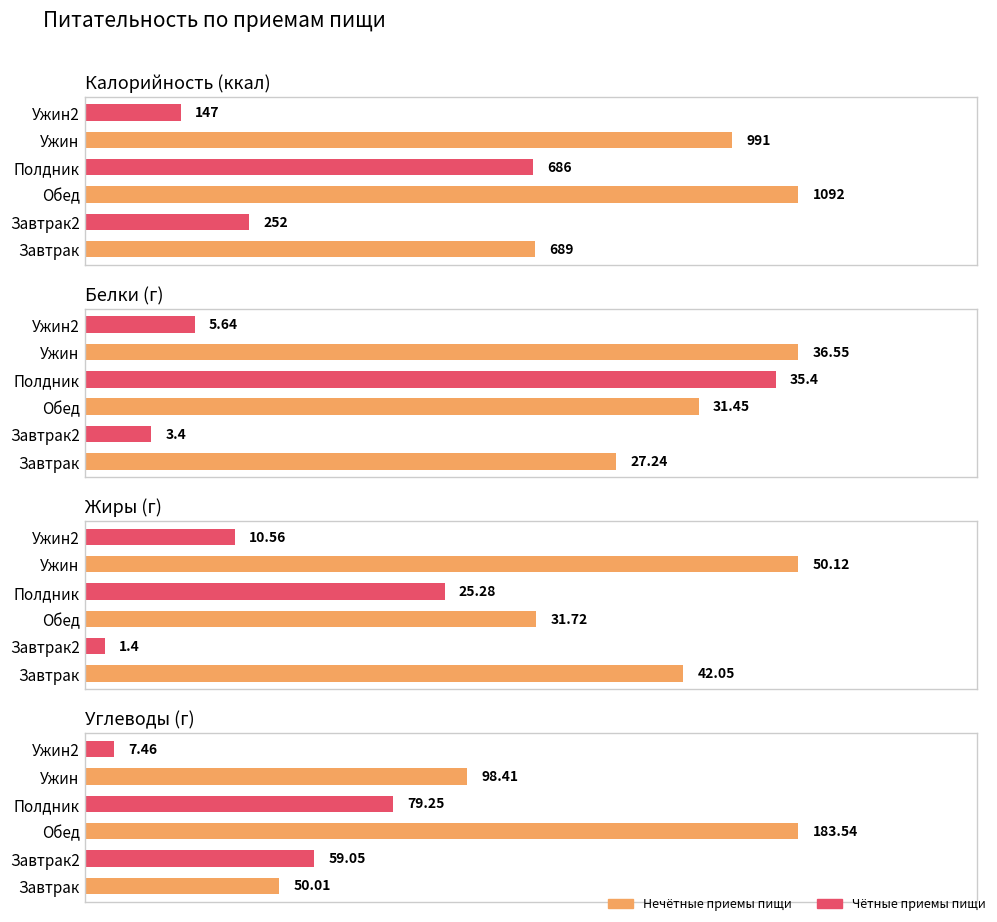

The value of Жиры (г) at Обед is 51.9. True or false?

False